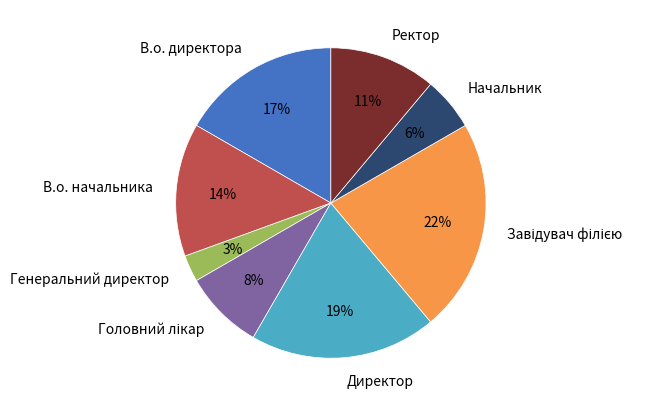

What percentage is the В.о. начальника slice, to the nearest percent?

14%